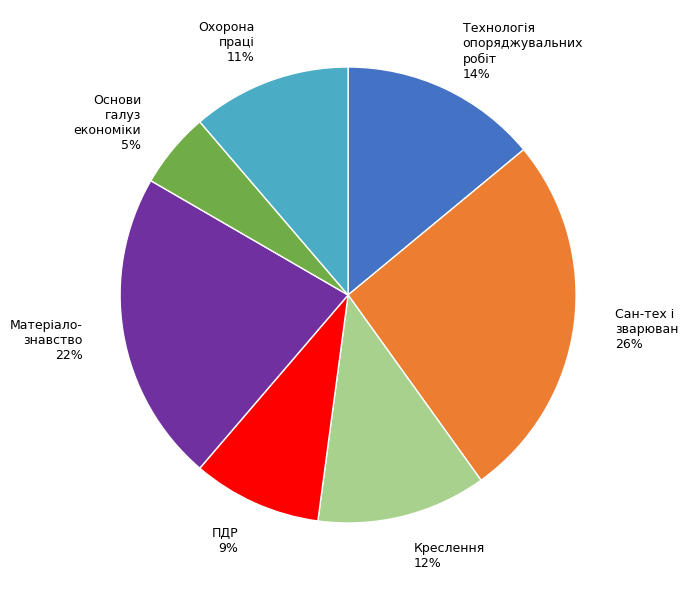

To the nearest percent, what is the difference between the largest and smallest slice percentages?

21%